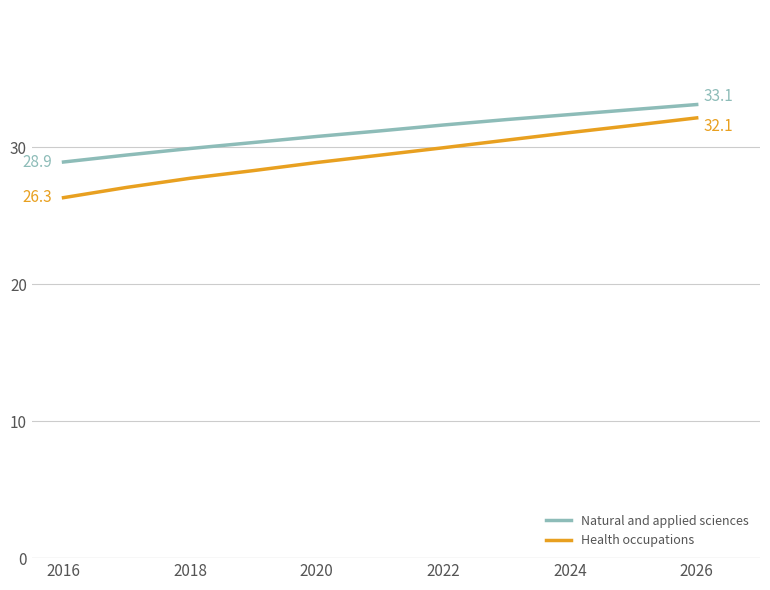

Reading left to right, what are all the values shown in this chart?

Natural and applied sciences: 28.9	29.4	29.9	30.3	30.8	31.2	31.6	32.0	32.4	32.7	33.1
Health occupations: 26.3	27.1	27.7	28.3	28.9	29.4	29.9	30.5	31.1	31.6	32.1